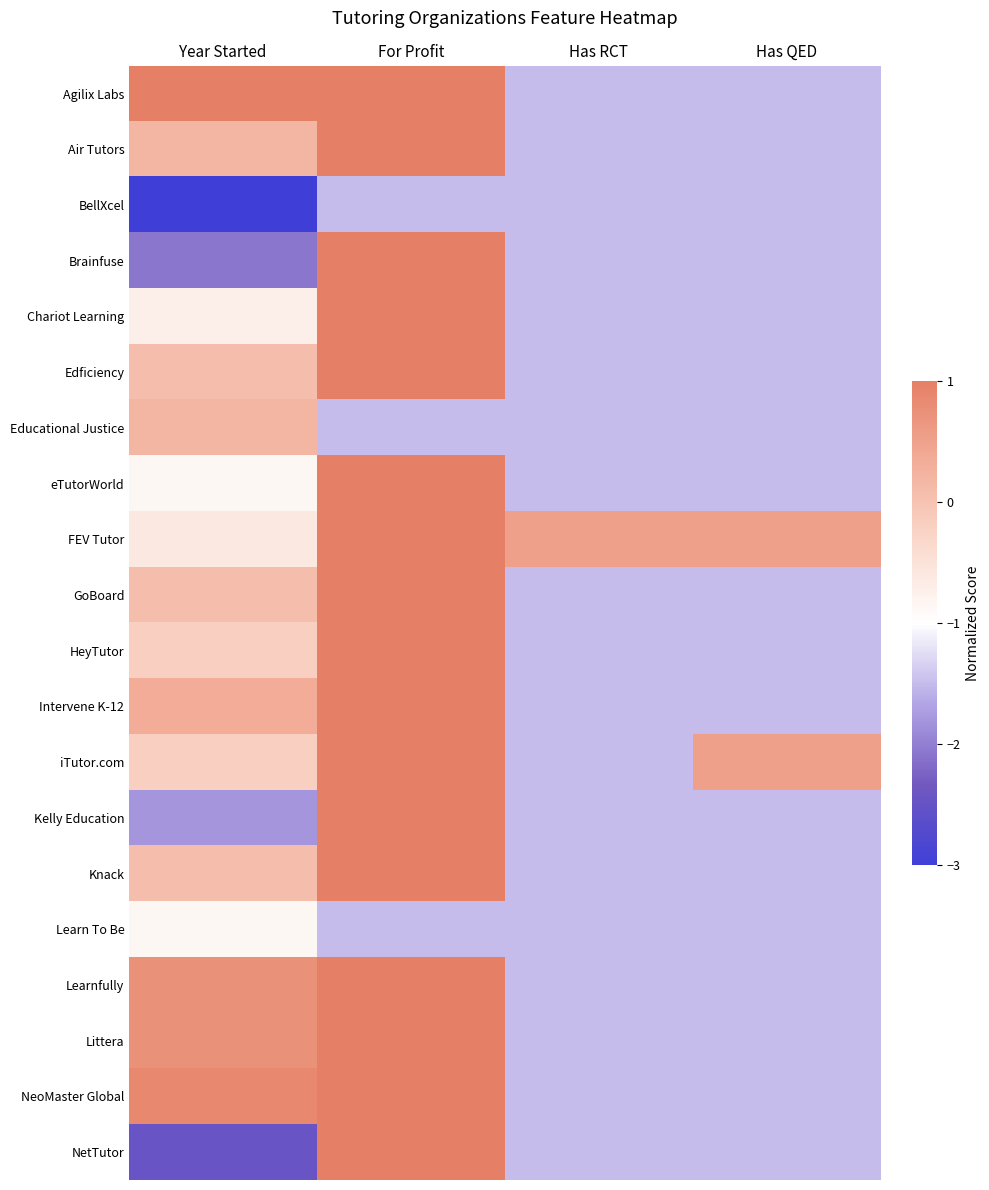

Reading left to right, what are all the values shown in this chart?

Agilix Labs: Year Started=1.0	For Profit=1.5	Has RCT=-1.5	Has QED=-1.5
Air Tutors: Year Started=0.2	For Profit=1.5	Has RCT=-1.5	Has QED=-1.5
BellXcel: Year Started=-3.0	For Profit=-1.5	Has RCT=-1.5	Has QED=-1.5
Brainfuse: Year Started=-2.1	For Profit=1.5	Has RCT=-1.5	Has QED=-1.5
Chariot Learning: Year Started=-0.7	For Profit=1.5	Has RCT=-1.5	Has QED=-1.5
Edficiency: Year Started=0.1	For Profit=1.5	Has RCT=-1.5	Has QED=-1.5
Educational Justice: Year Started=0.2	For Profit=-1.5	Has RCT=-1.5	Has QED=-1.5
eTutorWorld: Year Started=-0.9	For Profit=1.5	Has RCT=-1.5	Has QED=-1.5
FEV Tutor: Year Started=-0.6	For Profit=1.5	Has RCT=0.5	Has QED=0.5
GoBoard: Year Started=0.1	For Profit=1.5	Has RCT=-1.5	Has QED=-1.5
HeyTutor: Year Started=-0.2	For Profit=1.5	Has RCT=-1.5	Has QED=-1.5
Intervene K-12: Year Started=0.3	For Profit=1.5	Has RCT=-1.5	Has QED=-1.5
iTutor.com: Year Started=-0.2	For Profit=1.5	Has RCT=-1.5	Has QED=0.5
Kelly Education: Year Started=-1.8	For Profit=1.5	Has RCT=-1.5	Has QED=-1.5
Knack: Year Started=0.1	For Profit=1.5	Has RCT=-1.5	Has QED=-1.5
Learn To Be: Year Started=-0.9	For Profit=-1.5	Has RCT=-1.5	Has QED=-1.5
Learnfully: Year Started=0.7	For Profit=1.5	Has RCT=-1.5	Has QED=-1.5
Littera: Year Started=0.7	For Profit=1.5	Has RCT=-1.5	Has QED=-1.5
NeoMaster Global: Year Started=0.9	For Profit=1.5	Has RCT=-1.5	Has QED=-1.5
NetTutor: Year Started=-2.5	For Profit=1.5	Has RCT=-1.5	Has QED=-1.5